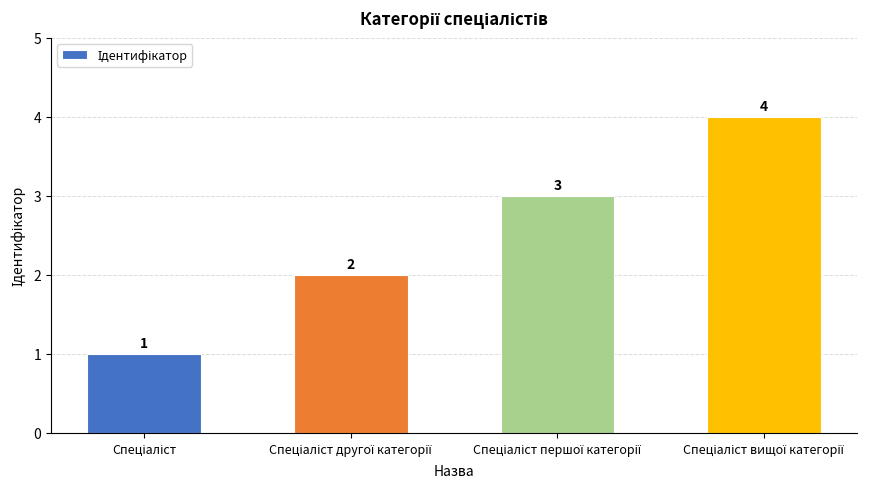

How many values are between 2 and 4?

3